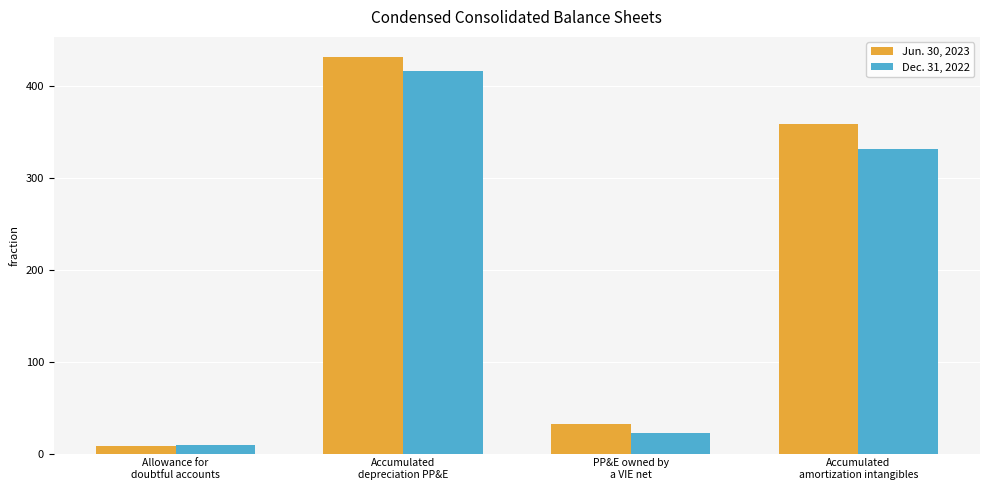

Reading left to right, transcribe all the data shown in this chart.

Jun. 30, 2023: Allowance for
doubtful accounts=8	Accumulated
depreciation PP&E=432	PP&E owned by
a VIE net=32	Accumulated
amortization intangibles=359
Dec. 31, 2022: Allowance for
doubtful accounts=9	Accumulated
depreciation PP&E=417	PP&E owned by
a VIE net=22	Accumulated
amortization intangibles=332